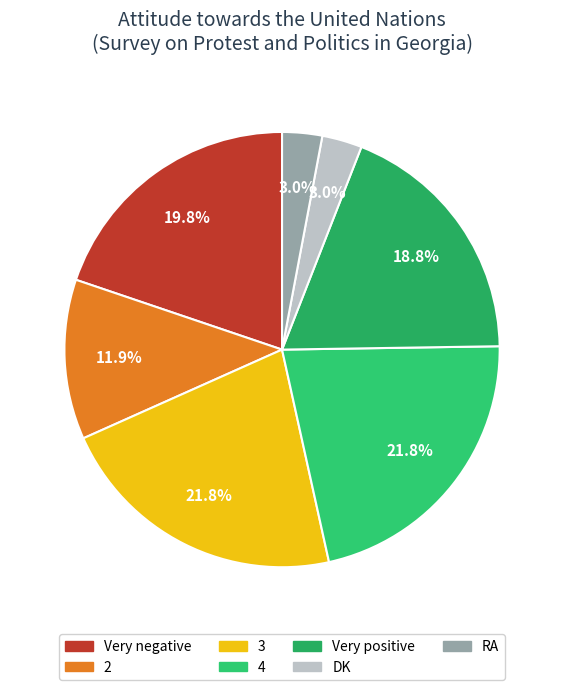

To the nearest percent, what portion does 2 represent?

12%